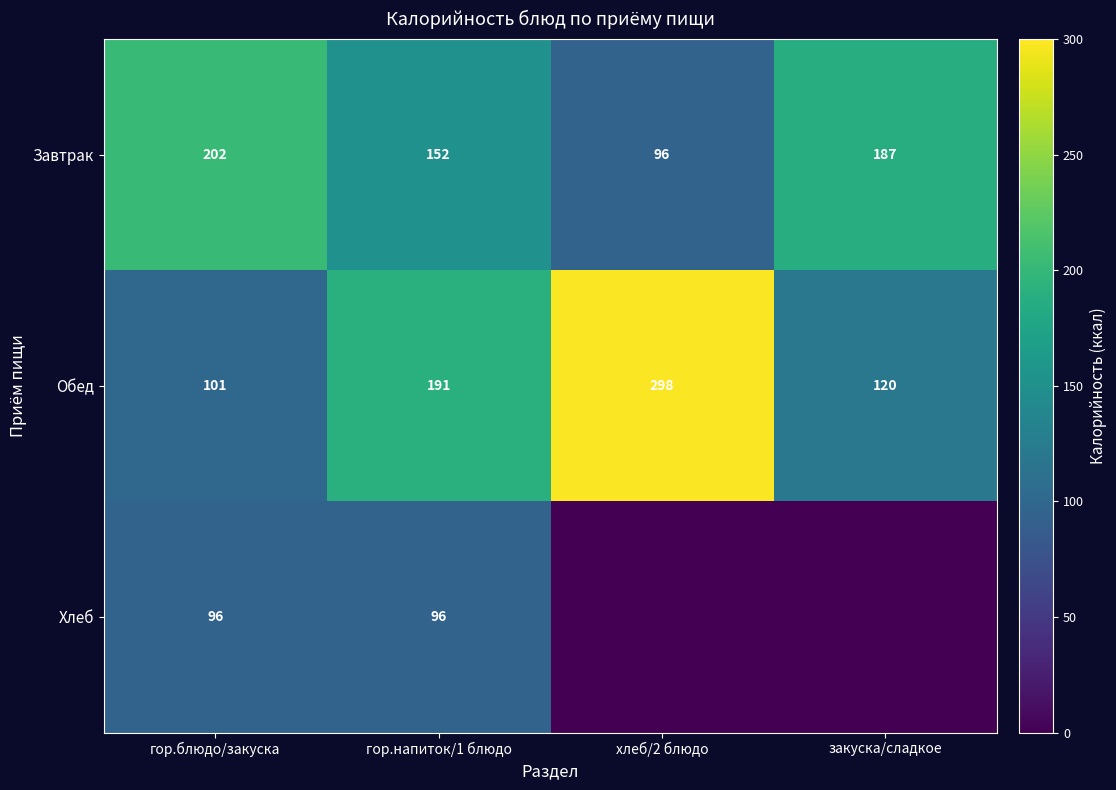

What is the difference between the second highest and second lowest values in the Обед series?

71